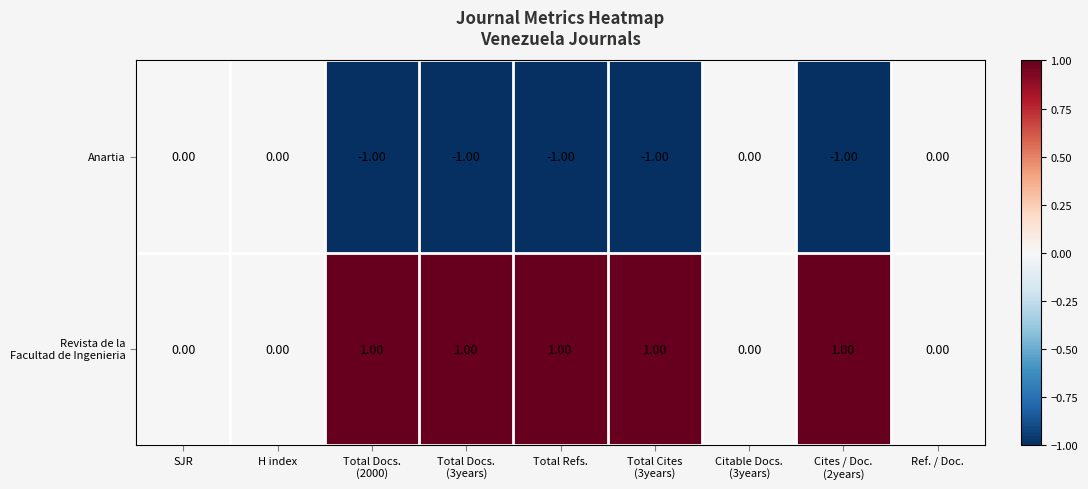

Count the number of categories in the chart.

9